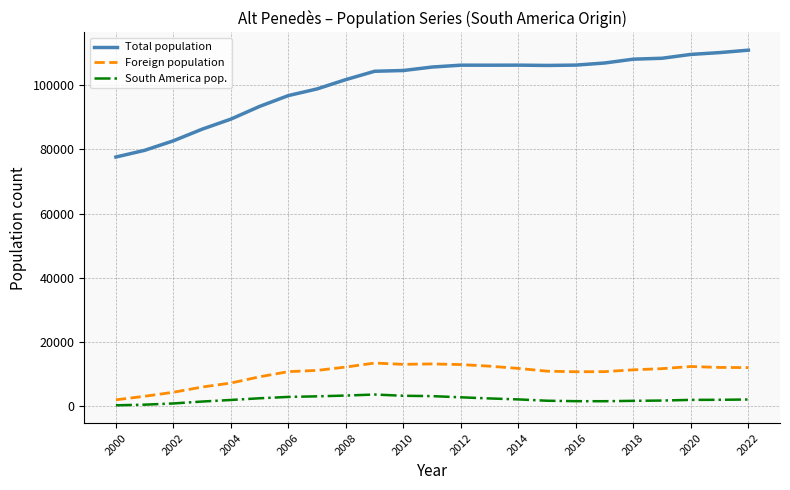

Which series has the largest total across all categories?

Total population